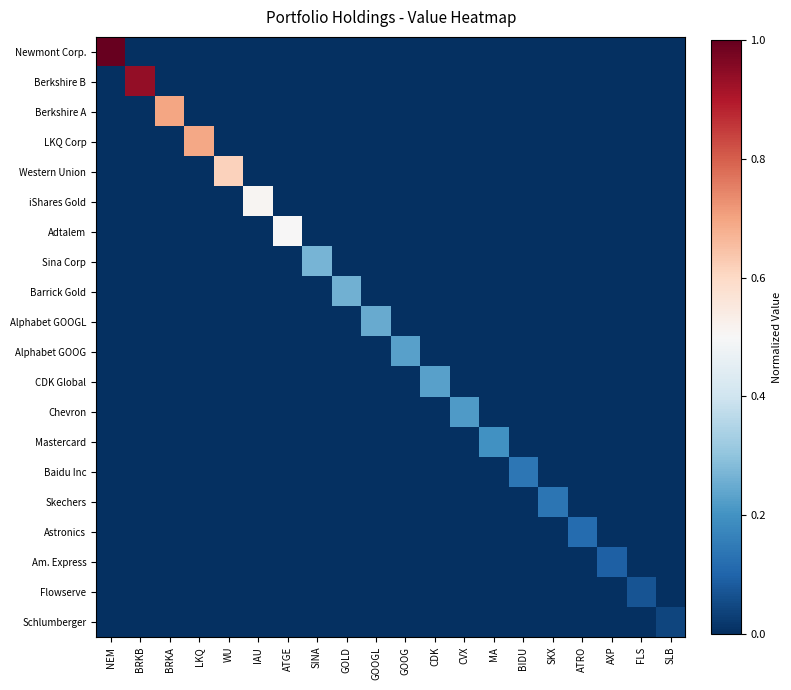

Reading left to right, extract all data points from this chart.

Newmont Corp.: NEM=1.0	BRKB=0.0	BRKA=0.0	LKQ=0.0	WU=0.0	IAU=0.0	ATGE=0.0	SINA=0.0	GOLD=0.0	GOOGL=0.0	GOOG=0.0	CDK=0.0	CVX=0.0	MA=0.0	BIDU=0.0	SKX=0.0	ATRO=0.0	AXP=0.0	FLS=0.0	SLB=0.0
Berkshire B: NEM=0.0	BRKB=0.9	BRKA=0.0	LKQ=0.0	WU=0.0	IAU=0.0	ATGE=0.0	SINA=0.0	GOLD=0.0	GOOGL=0.0	GOOG=0.0	CDK=0.0	CVX=0.0	MA=0.0	BIDU=0.0	SKX=0.0	ATRO=0.0	AXP=0.0	FLS=0.0	SLB=0.0
Berkshire A: NEM=0.0	BRKB=0.0	BRKA=0.7	LKQ=0.0	WU=0.0	IAU=0.0	ATGE=0.0	SINA=0.0	GOLD=0.0	GOOGL=0.0	GOOG=0.0	CDK=0.0	CVX=0.0	MA=0.0	BIDU=0.0	SKX=0.0	ATRO=0.0	AXP=0.0	FLS=0.0	SLB=0.0
LKQ Corp: NEM=0.0	BRKB=0.0	BRKA=0.0	LKQ=0.7	WU=0.0	IAU=0.0	ATGE=0.0	SINA=0.0	GOLD=0.0	GOOGL=0.0	GOOG=0.0	CDK=0.0	CVX=0.0	MA=0.0	BIDU=0.0	SKX=0.0	ATRO=0.0	AXP=0.0	FLS=0.0	SLB=0.0
Western Union: NEM=0.0	BRKB=0.0	BRKA=0.0	LKQ=0.0	WU=0.6	IAU=0.0	ATGE=0.0	SINA=0.0	GOLD=0.0	GOOGL=0.0	GOOG=0.0	CDK=0.0	CVX=0.0	MA=0.0	BIDU=0.0	SKX=0.0	ATRO=0.0	AXP=0.0	FLS=0.0	SLB=0.0
iShares Gold: NEM=0.0	BRKB=0.0	BRKA=0.0	LKQ=0.0	WU=0.0	IAU=0.5	ATGE=0.0	SINA=0.0	GOLD=0.0	GOOGL=0.0	GOOG=0.0	CDK=0.0	CVX=0.0	MA=0.0	BIDU=0.0	SKX=0.0	ATRO=0.0	AXP=0.0	FLS=0.0	SLB=0.0
Adtalem: NEM=0.0	BRKB=0.0	BRKA=0.0	LKQ=0.0	WU=0.0	IAU=0.0	ATGE=0.5	SINA=0.0	GOLD=0.0	GOOGL=0.0	GOOG=0.0	CDK=0.0	CVX=0.0	MA=0.0	BIDU=0.0	SKX=0.0	ATRO=0.0	AXP=0.0	FLS=0.0	SLB=0.0
Sina Corp: NEM=0.0	BRKB=0.0	BRKA=0.0	LKQ=0.0	WU=0.0	IAU=0.0	ATGE=0.0	SINA=0.3	GOLD=0.0	GOOGL=0.0	GOOG=0.0	CDK=0.0	CVX=0.0	MA=0.0	BIDU=0.0	SKX=0.0	ATRO=0.0	AXP=0.0	FLS=0.0	SLB=0.0
Barrick Gold: NEM=0.0	BRKB=0.0	BRKA=0.0	LKQ=0.0	WU=0.0	IAU=0.0	ATGE=0.0	SINA=0.0	GOLD=0.3	GOOGL=0.0	GOOG=0.0	CDK=0.0	CVX=0.0	MA=0.0	BIDU=0.0	SKX=0.0	ATRO=0.0	AXP=0.0	FLS=0.0	SLB=0.0
Alphabet GOOGL: NEM=0.0	BRKB=0.0	BRKA=0.0	LKQ=0.0	WU=0.0	IAU=0.0	ATGE=0.0	SINA=0.0	GOLD=0.0	GOOGL=0.2	GOOG=0.0	CDK=0.0	CVX=0.0	MA=0.0	BIDU=0.0	SKX=0.0	ATRO=0.0	AXP=0.0	FLS=0.0	SLB=0.0
Alphabet GOOG: NEM=0.0	BRKB=0.0	BRKA=0.0	LKQ=0.0	WU=0.0	IAU=0.0	ATGE=0.0	SINA=0.0	GOLD=0.0	GOOGL=0.0	GOOG=0.2	CDK=0.0	CVX=0.0	MA=0.0	BIDU=0.0	SKX=0.0	ATRO=0.0	AXP=0.0	FLS=0.0	SLB=0.0
CDK Global: NEM=0.0	BRKB=0.0	BRKA=0.0	LKQ=0.0	WU=0.0	IAU=0.0	ATGE=0.0	SINA=0.0	GOLD=0.0	GOOGL=0.0	GOOG=0.0	CDK=0.2	CVX=0.0	MA=0.0	BIDU=0.0	SKX=0.0	ATRO=0.0	AXP=0.0	FLS=0.0	SLB=0.0
Chevron: NEM=0.0	BRKB=0.0	BRKA=0.0	LKQ=0.0	WU=0.0	IAU=0.0	ATGE=0.0	SINA=0.0	GOLD=0.0	GOOGL=0.0	GOOG=0.0	CDK=0.0	CVX=0.2	MA=0.0	BIDU=0.0	SKX=0.0	ATRO=0.0	AXP=0.0	FLS=0.0	SLB=0.0
Mastercard: NEM=0.0	BRKB=0.0	BRKA=0.0	LKQ=0.0	WU=0.0	IAU=0.0	ATGE=0.0	SINA=0.0	GOLD=0.0	GOOGL=0.0	GOOG=0.0	CDK=0.0	CVX=0.0	MA=0.2	BIDU=0.0	SKX=0.0	ATRO=0.0	AXP=0.0	FLS=0.0	SLB=0.0
Baidu Inc: NEM=0.0	BRKB=0.0	BRKA=0.0	LKQ=0.0	WU=0.0	IAU=0.0	ATGE=0.0	SINA=0.0	GOLD=0.0	GOOGL=0.0	GOOG=0.0	CDK=0.0	CVX=0.0	MA=0.0	BIDU=0.1	SKX=0.0	ATRO=0.0	AXP=0.0	FLS=0.0	SLB=0.0
Skechers: NEM=0.0	BRKB=0.0	BRKA=0.0	LKQ=0.0	WU=0.0	IAU=0.0	ATGE=0.0	SINA=0.0	GOLD=0.0	GOOGL=0.0	GOOG=0.0	CDK=0.0	CVX=0.0	MA=0.0	BIDU=0.0	SKX=0.1	ATRO=0.0	AXP=0.0	FLS=0.0	SLB=0.0
Astronics: NEM=0.0	BRKB=0.0	BRKA=0.0	LKQ=0.0	WU=0.0	IAU=0.0	ATGE=0.0	SINA=0.0	GOLD=0.0	GOOGL=0.0	GOOG=0.0	CDK=0.0	CVX=0.0	MA=0.0	BIDU=0.0	SKX=0.0	ATRO=0.1	AXP=0.0	FLS=0.0	SLB=0.0
Am. Express: NEM=0.0	BRKB=0.0	BRKA=0.0	LKQ=0.0	WU=0.0	IAU=0.0	ATGE=0.0	SINA=0.0	GOLD=0.0	GOOGL=0.0	GOOG=0.0	CDK=0.0	CVX=0.0	MA=0.0	BIDU=0.0	SKX=0.0	ATRO=0.0	AXP=0.1	FLS=0.0	SLB=0.0
Flowserve: NEM=0.0	BRKB=0.0	BRKA=0.0	LKQ=0.0	WU=0.0	IAU=0.0	ATGE=0.0	SINA=0.0	GOLD=0.0	GOOGL=0.0	GOOG=0.0	CDK=0.0	CVX=0.0	MA=0.0	BIDU=0.0	SKX=0.0	ATRO=0.0	AXP=0.0	FLS=0.1	SLB=0.0
Schlumberger: NEM=0.0	BRKB=0.0	BRKA=0.0	LKQ=0.0	WU=0.0	IAU=0.0	ATGE=0.0	SINA=0.0	GOLD=0.0	GOOGL=0.0	GOOG=0.0	CDK=0.0	CVX=0.0	MA=0.0	BIDU=0.0	SKX=0.0	ATRO=0.0	AXP=0.0	FLS=0.0	SLB=0.0